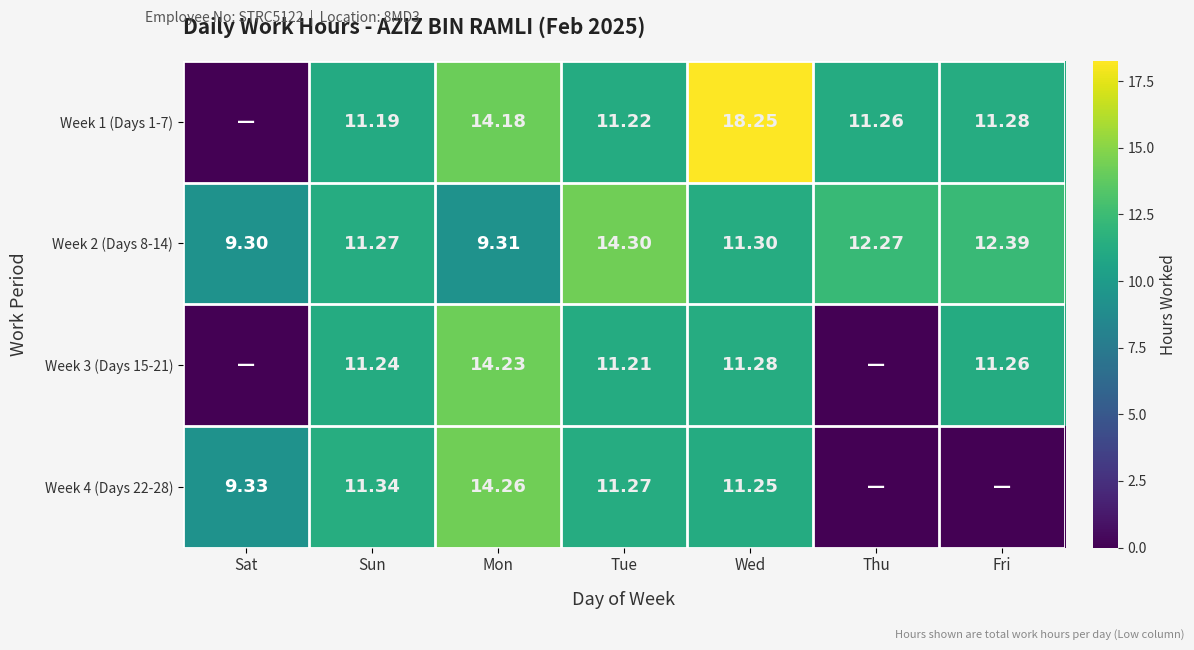

Which category has the lowest value in the Week 2 (Days 8-14) series?

Sat